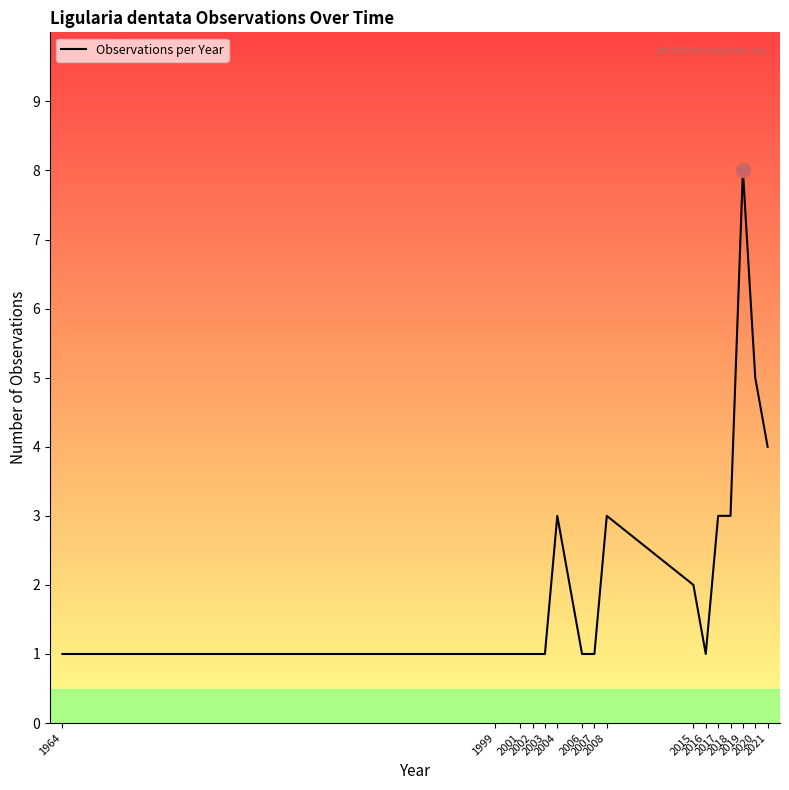

True or false: the data shows 0 at 2002.

False